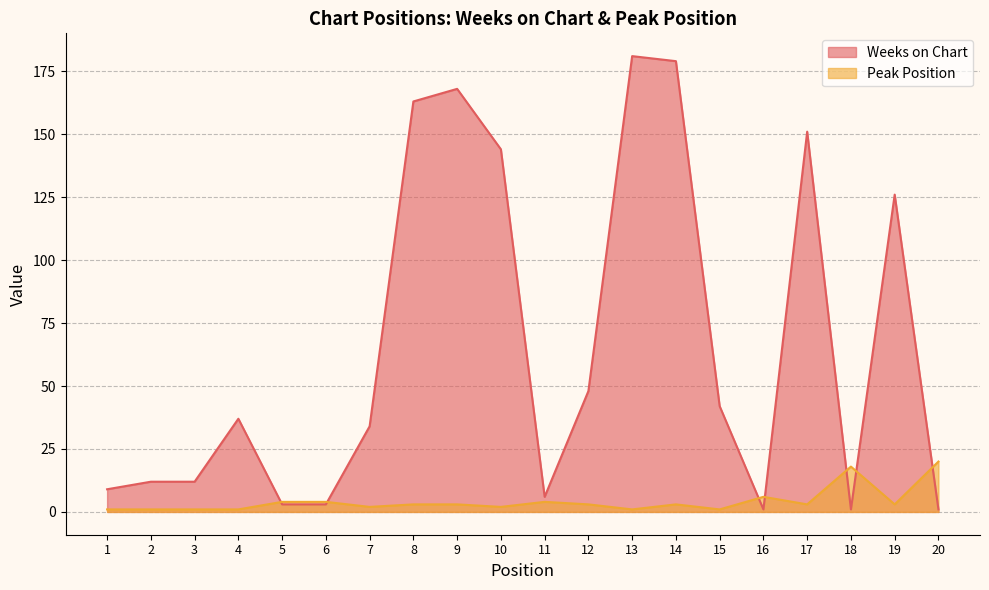

What is the value of the Peak Position point at the 1st from the left?

1